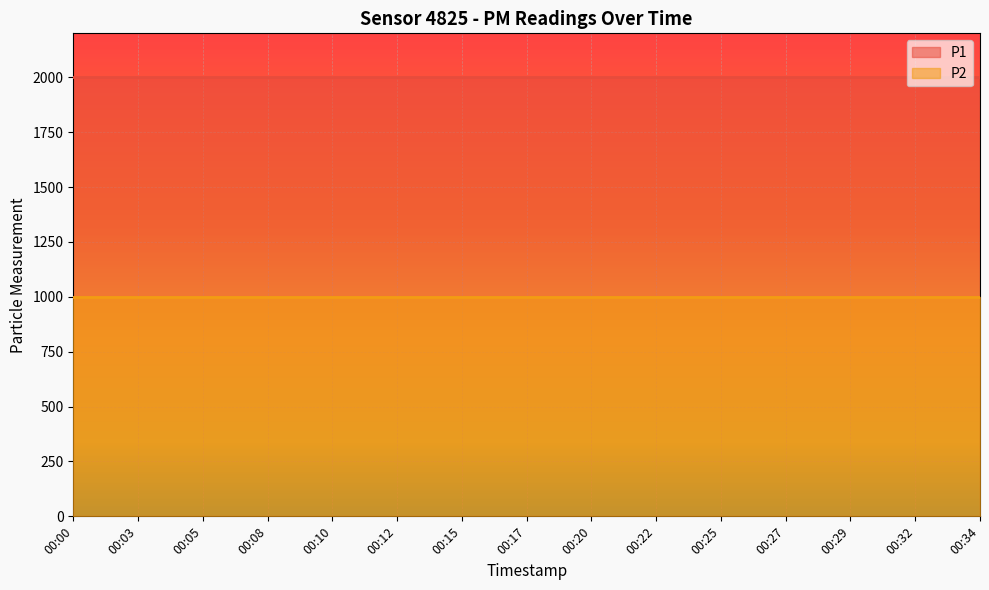

What is the value of the P2 point at the 1st from the left?

999.9